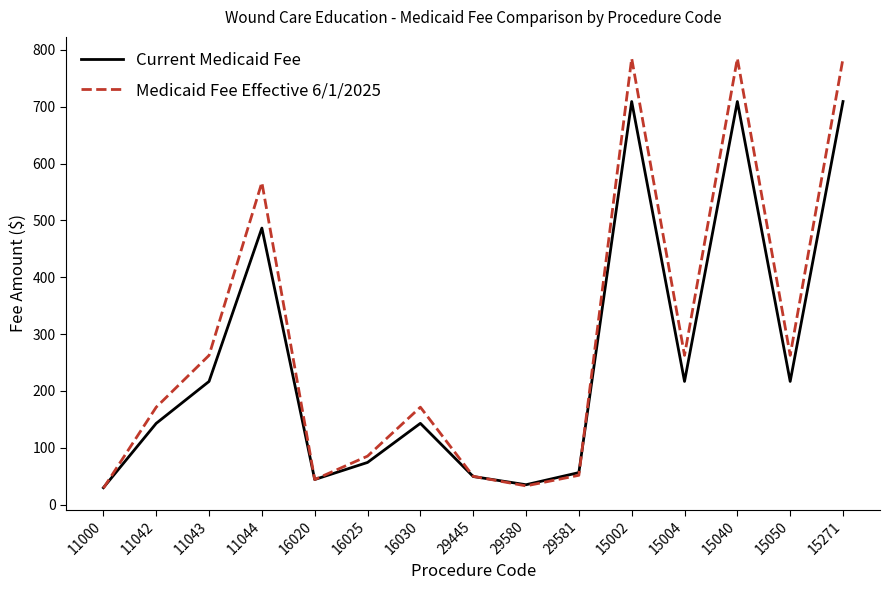

Rank the series by their maximum value, from lowest to highest.

Current Medicaid Fee, Medicaid Fee Effective 6/1/2025